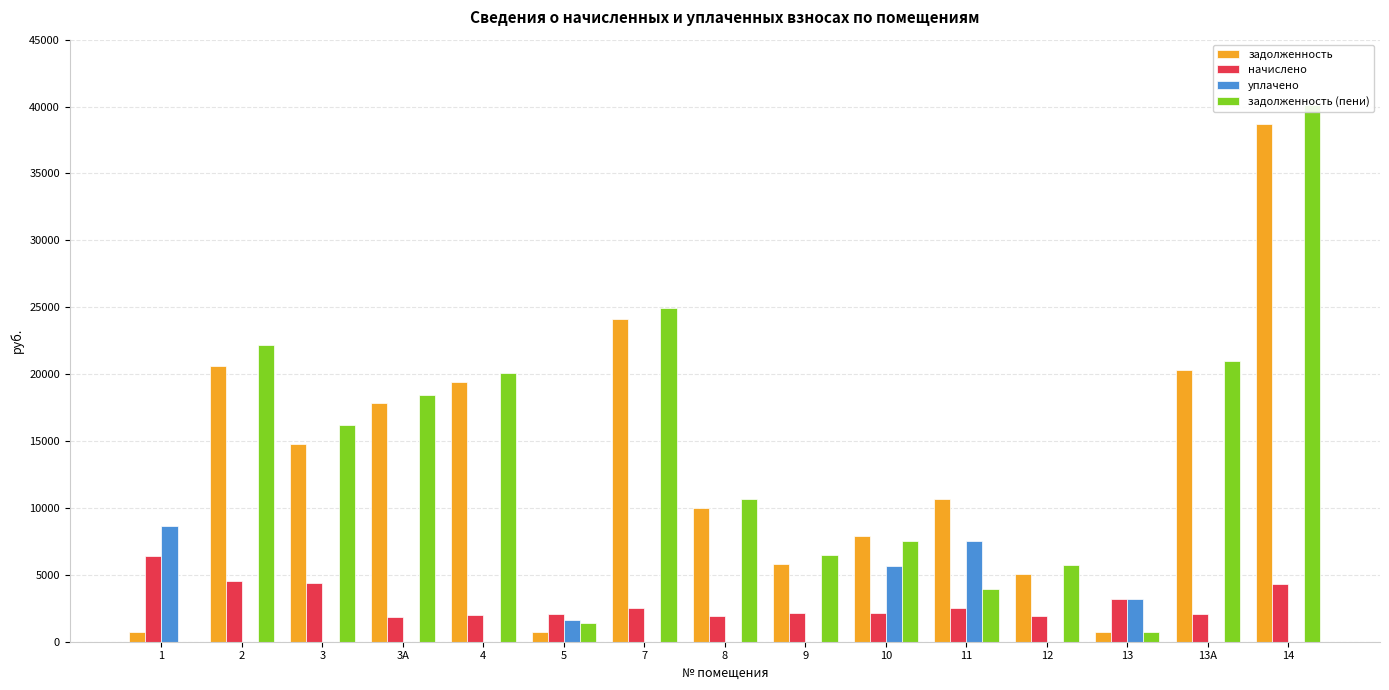

At how many categories does at least one series exceed 202?

15